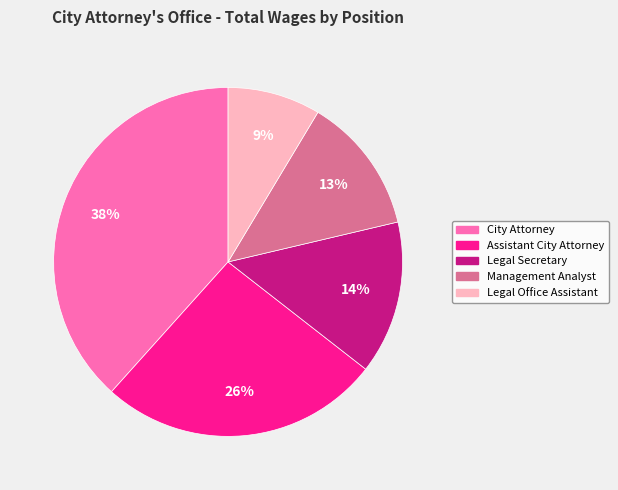

How many segments does this pie chart have?

5